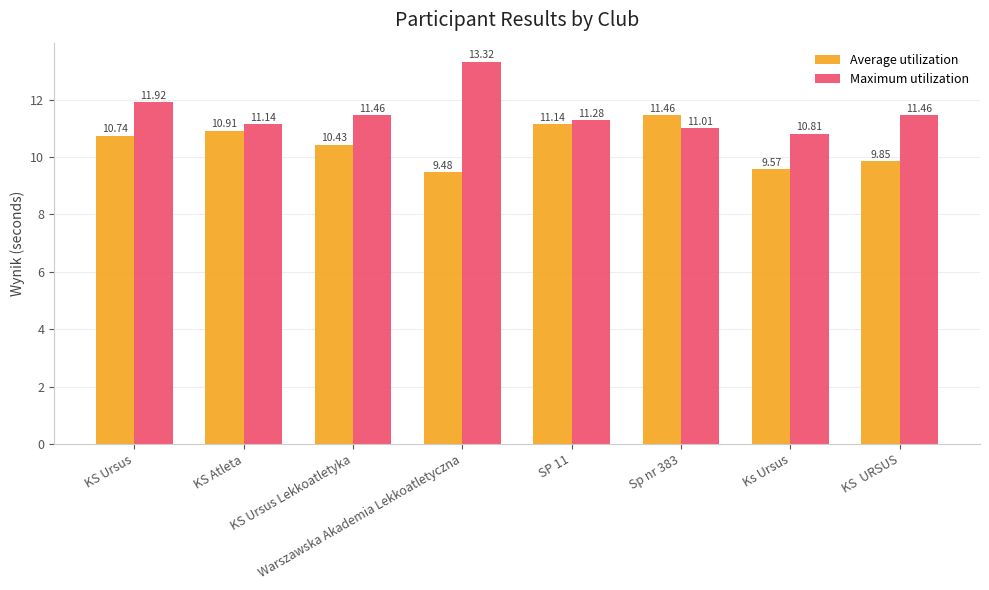

At which category is the sum across all series the highest?

Warszawska Akademia Lekkoatletyczna